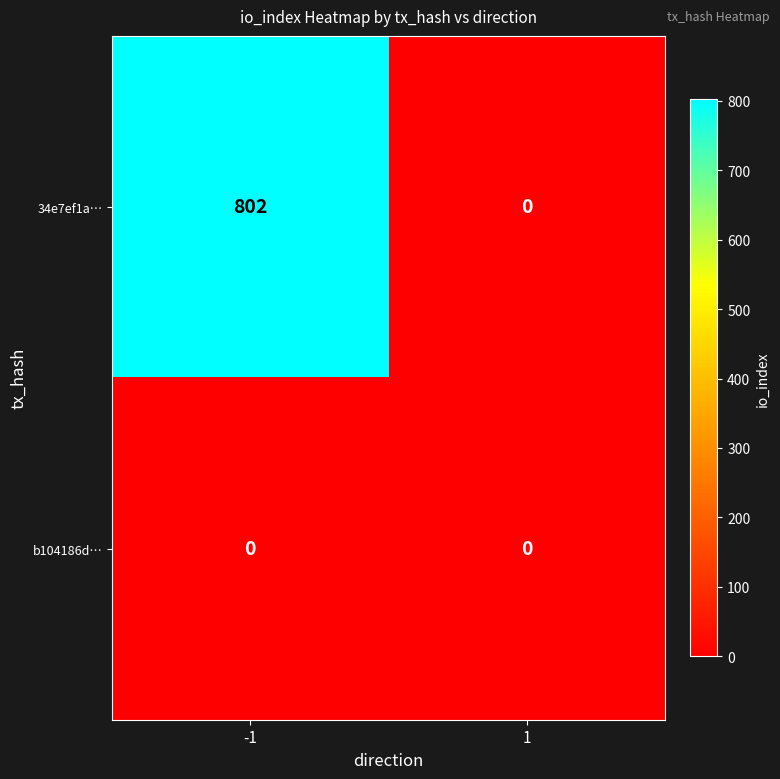

What is the difference between the maximum and minimum values in the 34e7ef1a… series?

802